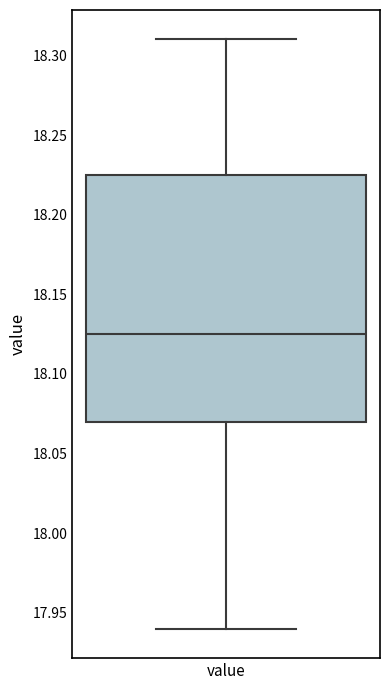

Where does the median line of the box for value sit on the y-axis? The values are not printed on the chart, so give them approximately, as read against the axis.

18.125